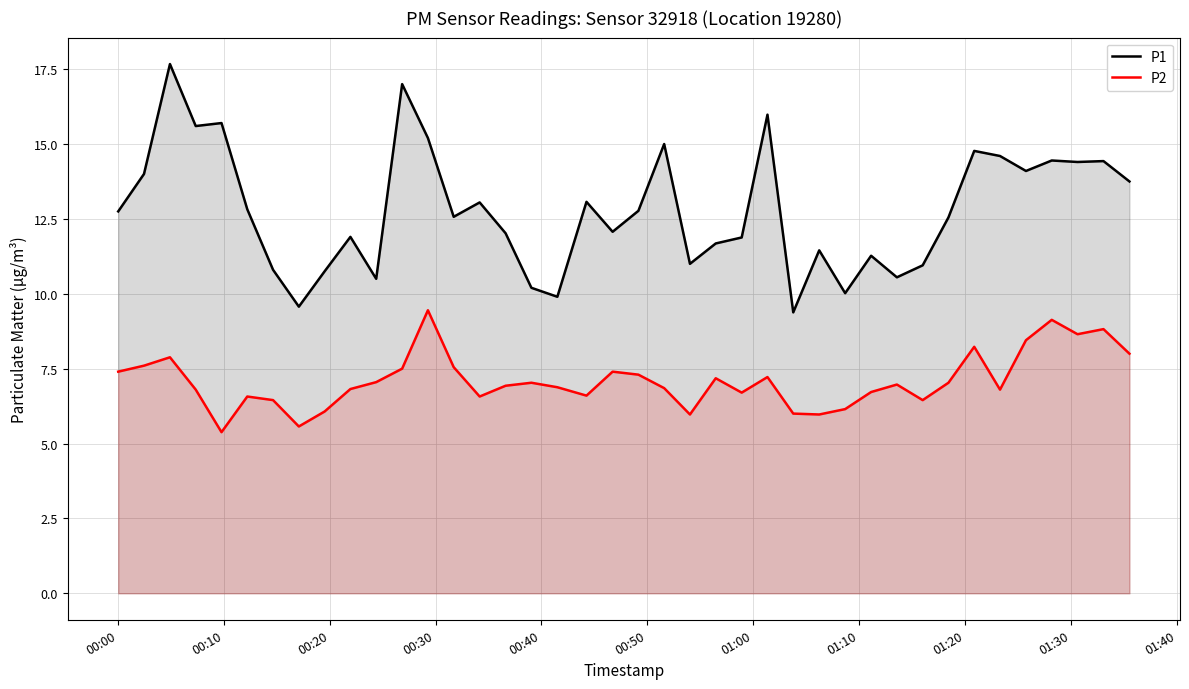

How many values in the P1 series are below 12?

16